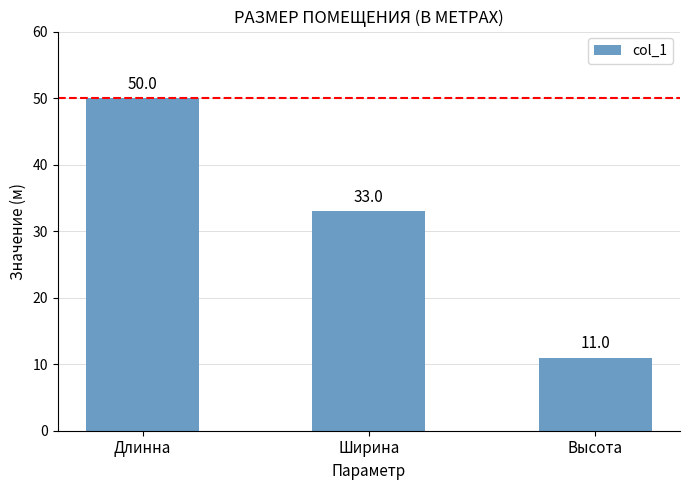

Which label corresponds to the largest value in the chart?

Длинна